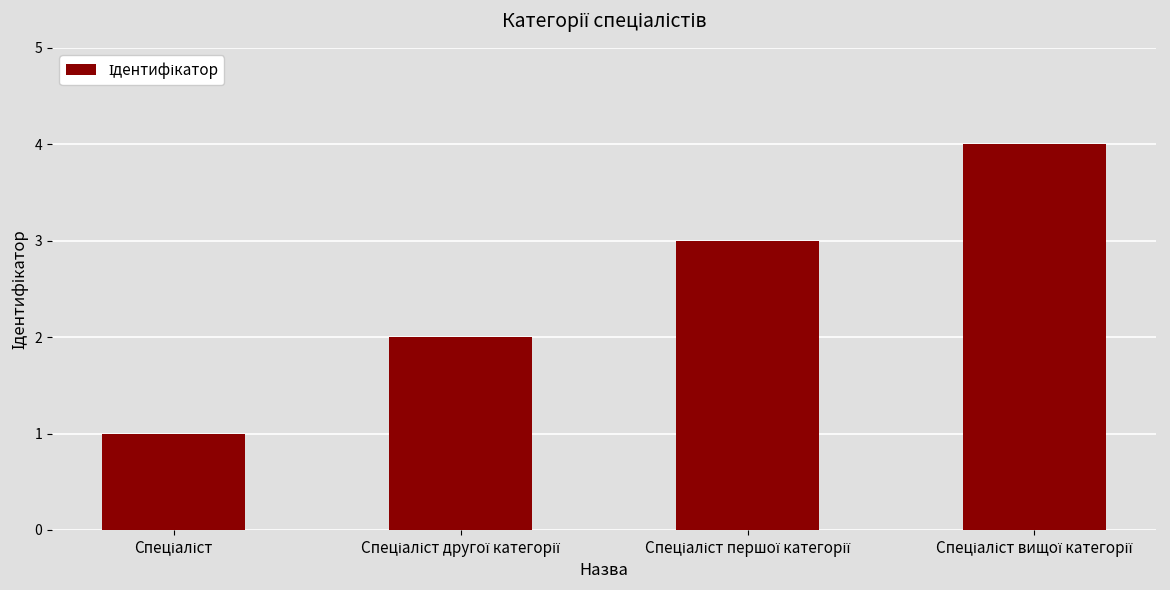

What is the greatest value displayed?

4